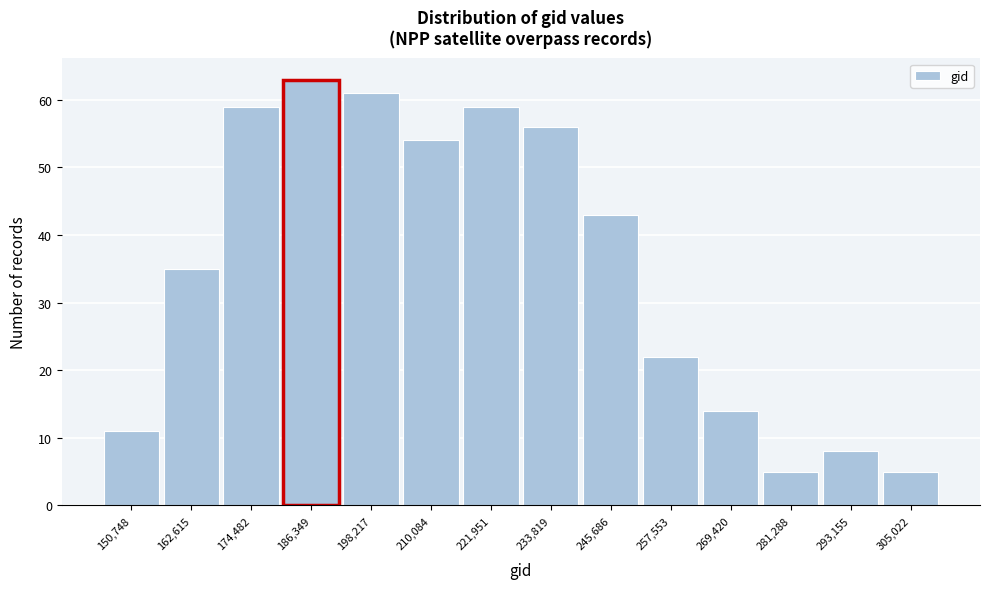

Reading left to right, what are all the values shown in this chart?

11	35	59	63	61	54	59	56	43	22	14	5	8	5